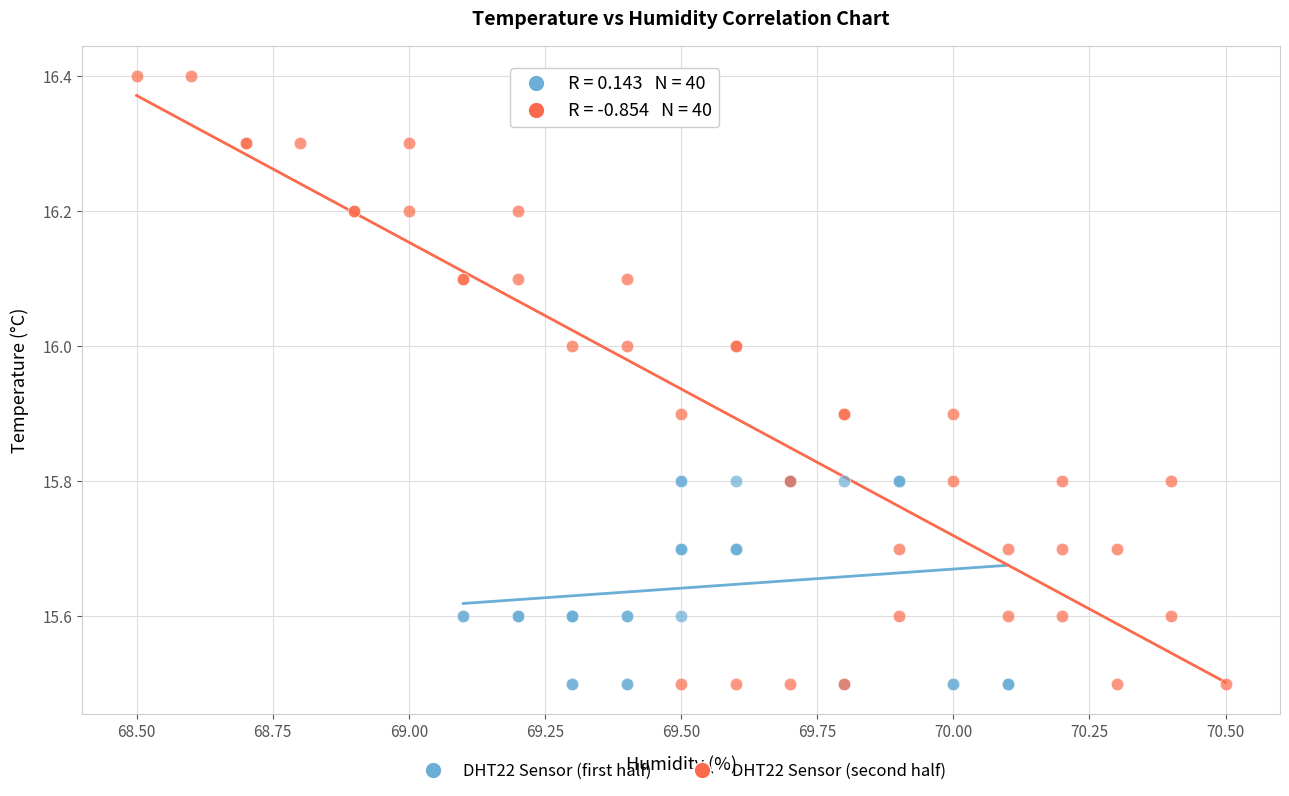

Which series has the widest spread of Y values?

DHT22 Sensor (second half)